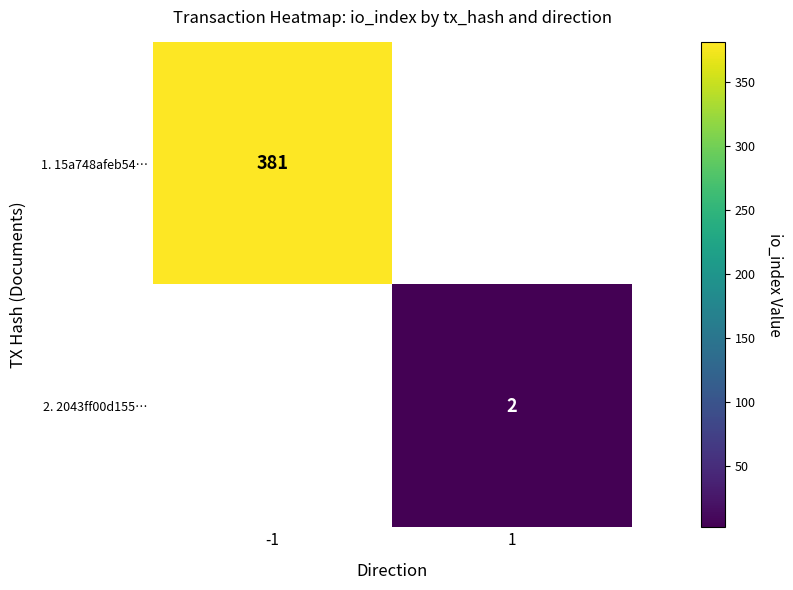

The 1. 15a748afeb54… series shows 381 at -1. True or false?

True